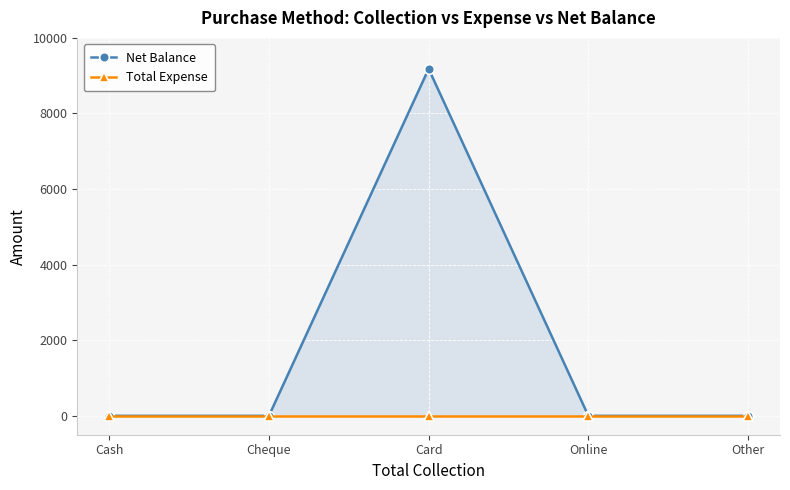

True or false: Total Expense and Net Balance cross at least once.

False